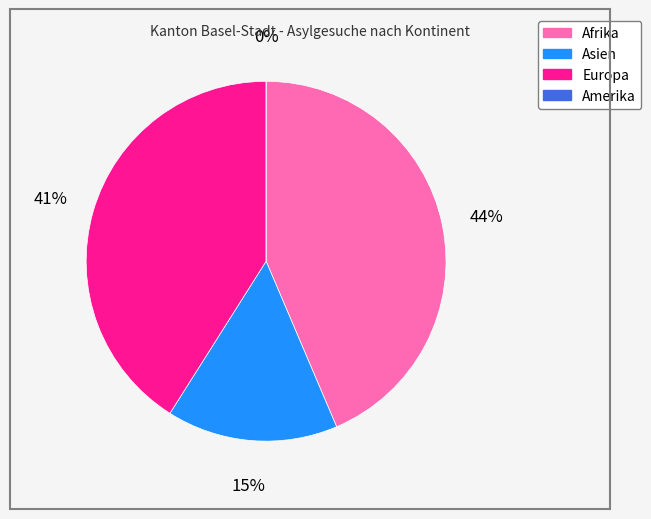

To the nearest percent, what percentage of the pie is Asien?

15%